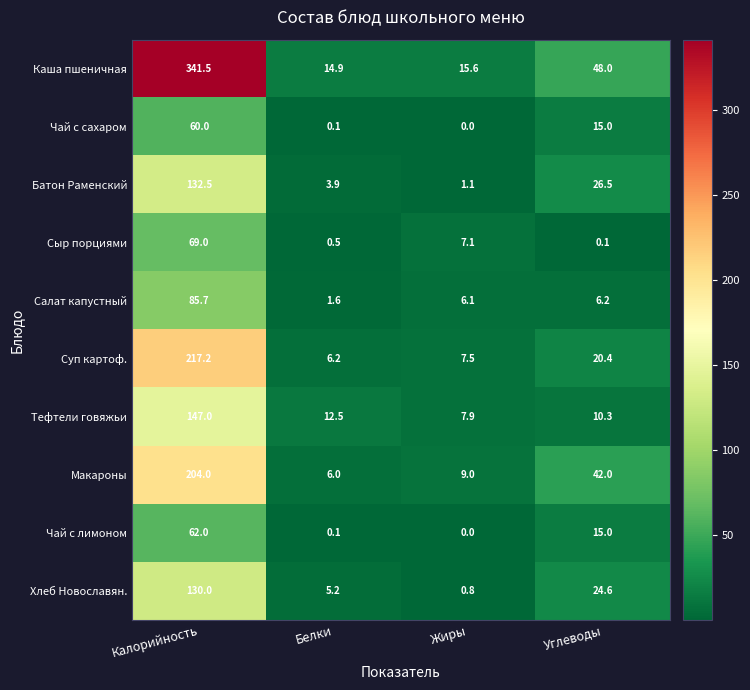

What is the lowest value of the Каша пшеничная series?

14.9